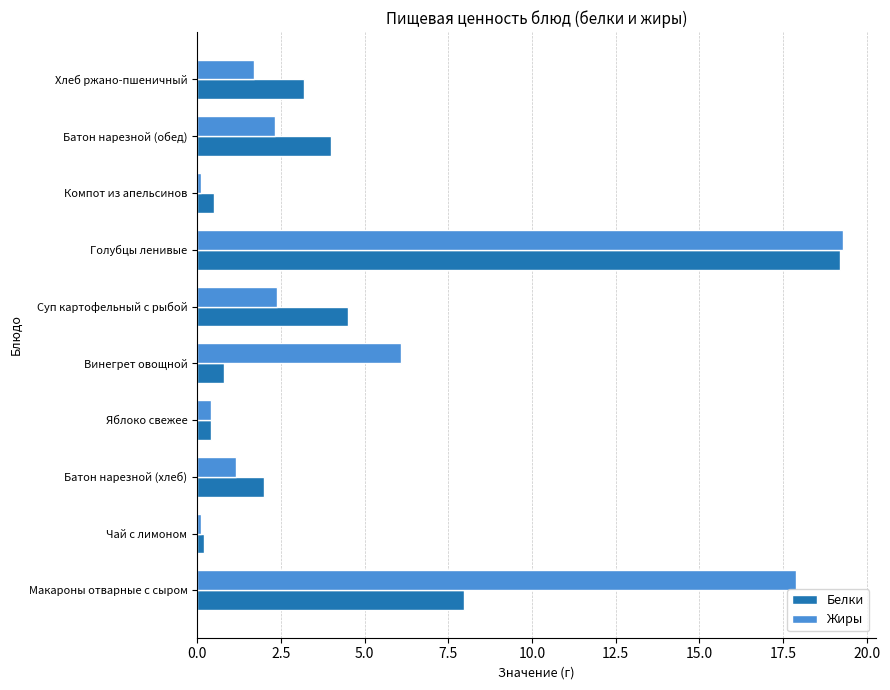

At which label is Жиры closest to 9?

Винегрет овощной